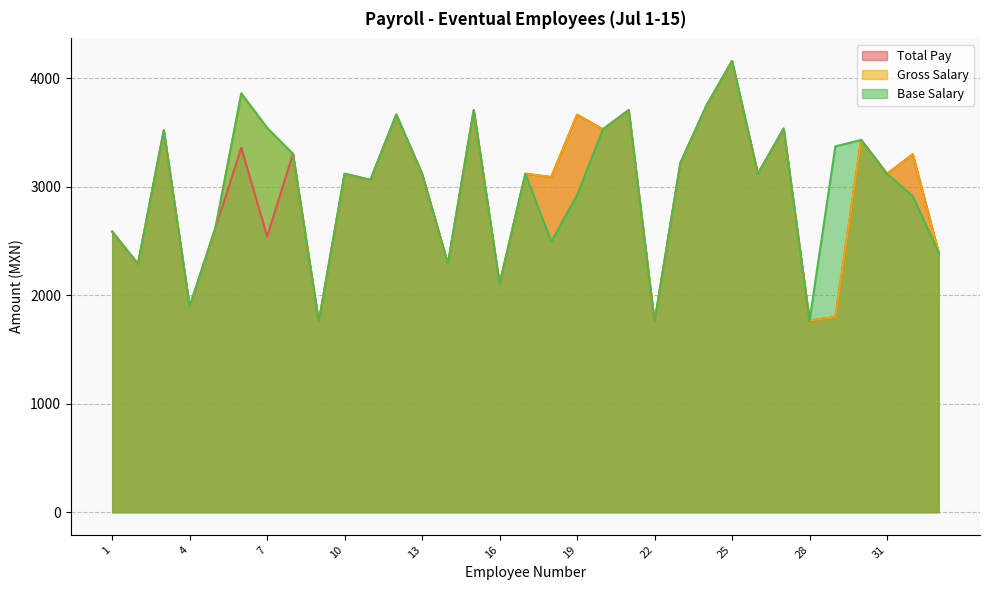

What is the sum of all Base Salary values?

98754.0